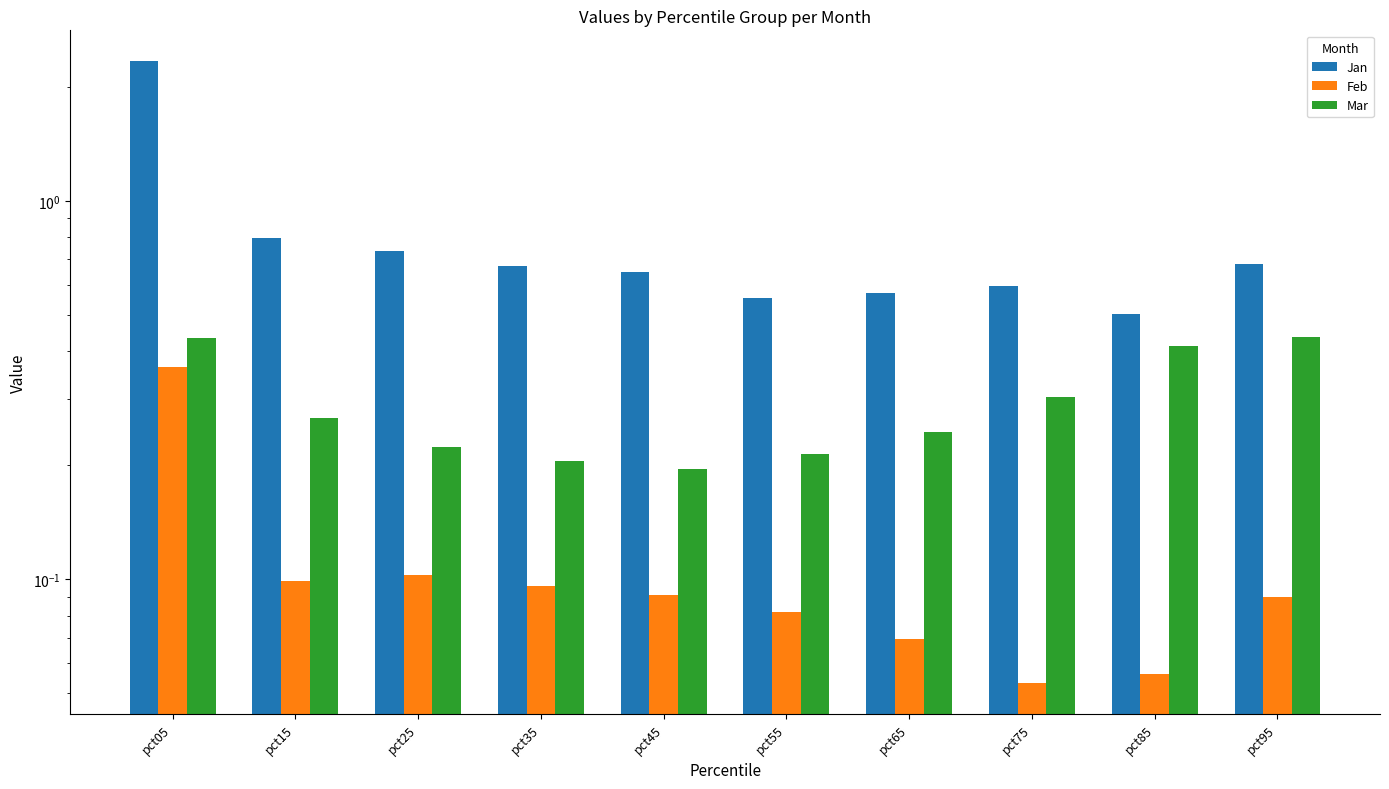

Which series has the largest range (max minus min)?

Jan